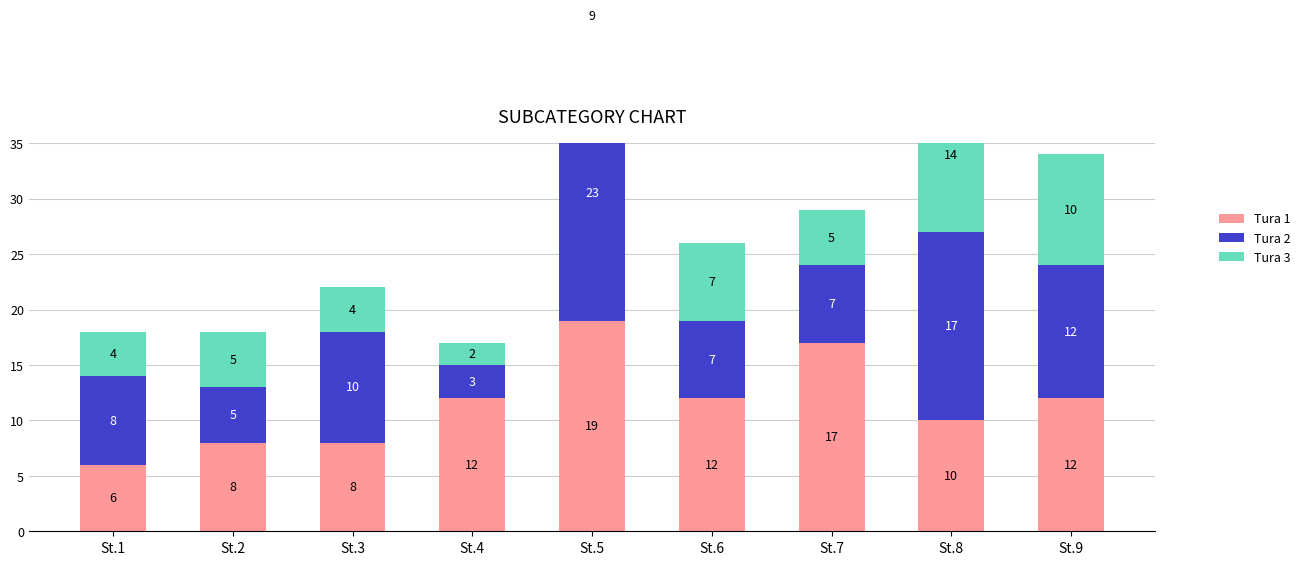

Where is Tura 1 nearest to the value 12?

St.4